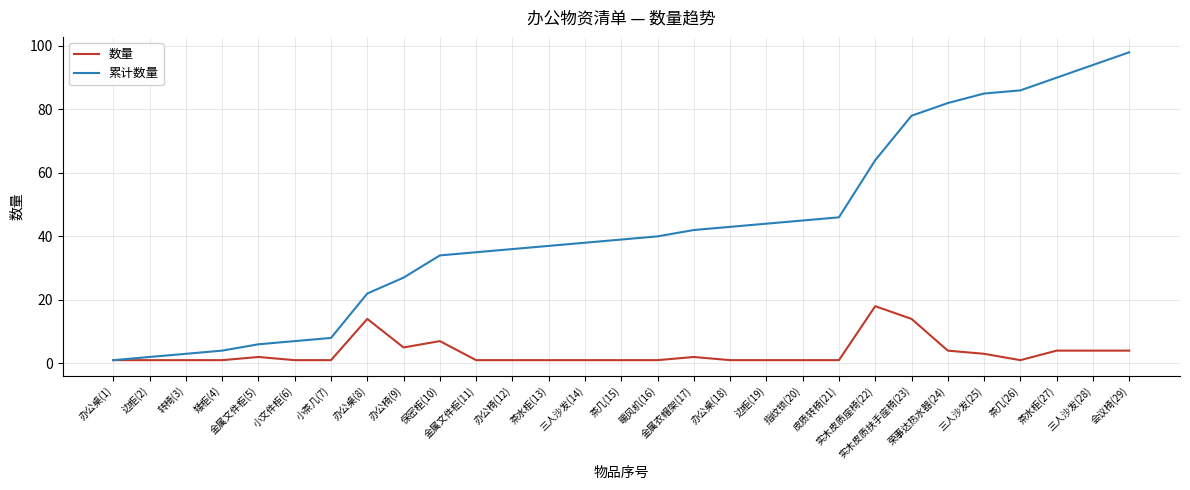

Reading left to right, list all the values displayed in this chart.

数量: 办公桌(1)=1	边柜(2)=1	转椅(3)=1	矮柜(4)=1	金属文件柜(5)=2	小文件柜(6)=1	小茶几(7)=1	办公桌(8)=14	办公椅(9)=5	保密柜(10)=7	金属文件柜(11)=1	办公椅(12)=1	茶水柜(13)=1	三人沙发(14)=1	茶几(15)=1	暖风机(16)=1	金属衣帽架(17)=2	办公桌(18)=1	边柜(19)=1	指纹锁(20)=1	皮质转椅(21)=1	实木皮质座椅(22)=18	实木皮质扶手座椅(23)=14	荣事达热水器(24)=4	三人沙发(25)=3	茶几(26)=1	茶水柜(27)=4	三人沙发(28)=4	会议椅(29)=4
累计数量: 办公桌(1)=1	边柜(2)=2	转椅(3)=3	矮柜(4)=4	金属文件柜(5)=6	小文件柜(6)=7	小茶几(7)=8	办公桌(8)=22	办公椅(9)=27	保密柜(10)=34	金属文件柜(11)=35	办公椅(12)=36	茶水柜(13)=37	三人沙发(14)=38	茶几(15)=39	暖风机(16)=40	金属衣帽架(17)=42	办公桌(18)=43	边柜(19)=44	指纹锁(20)=45	皮质转椅(21)=46	实木皮质座椅(22)=64	实木皮质扶手座椅(23)=78	荣事达热水器(24)=82	三人沙发(25)=85	茶几(26)=86	茶水柜(27)=90	三人沙发(28)=94	会议椅(29)=98